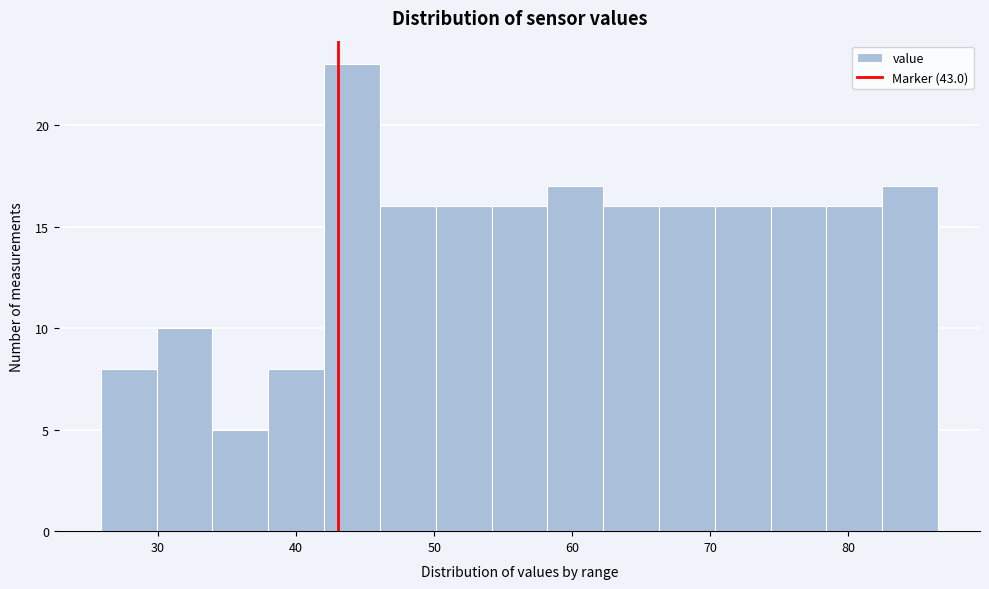

Reading left to right, transcribe this chart: for each bar, give the range it covers on the x-axis and its height. Neither the bar edges nor the heights are printed on the chart, so give them approximately, as read against the axes.

26 to 30: 8
30 to 34: 10
34 to 38: 5
38 to 42: 8
42 to 46: 23
46 to 50: 16
50 to 54: 16
54 to 58: 16
58 to 62: 17
62 to 66: 16
66 to 70: 16
70 to 74: 16
74 to 78: 16
78 to 82: 16
82 to 87: 17